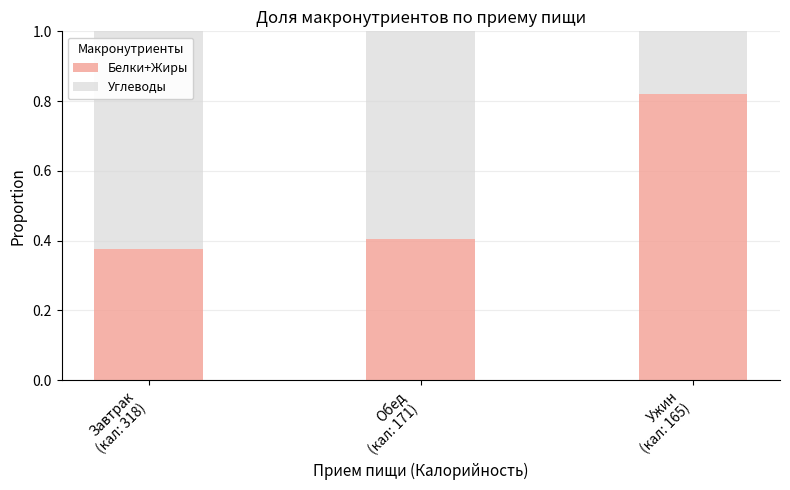

Count the Белки+Жиры values in the range 0 to 1.

3